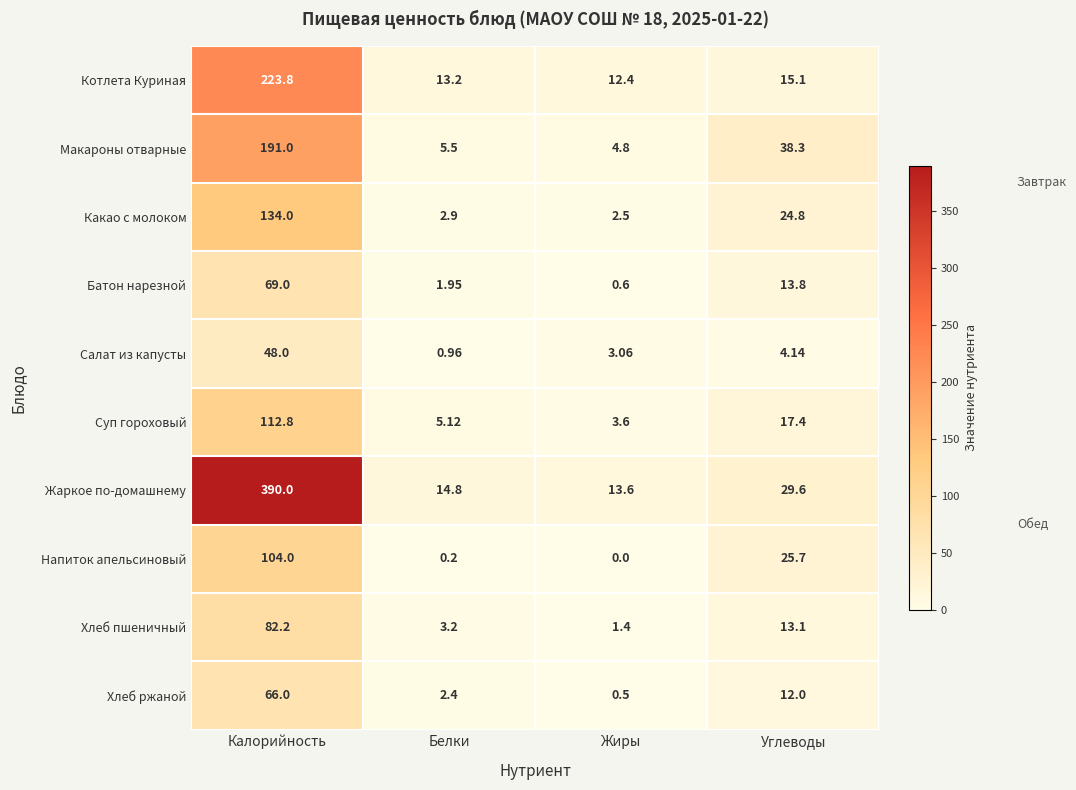

Between Белки and Жиры, which series saw the biggest shift?

Салат из капусты